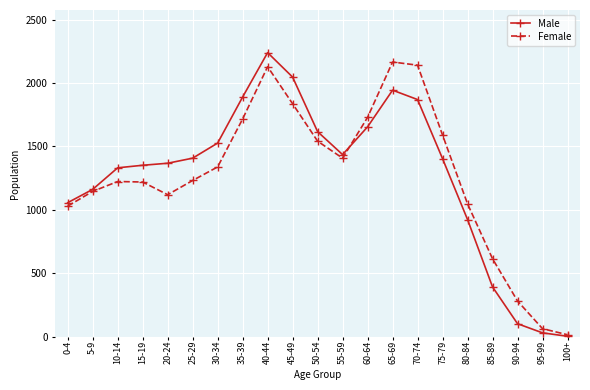

At which category is the sum across all series the highest?

40-44